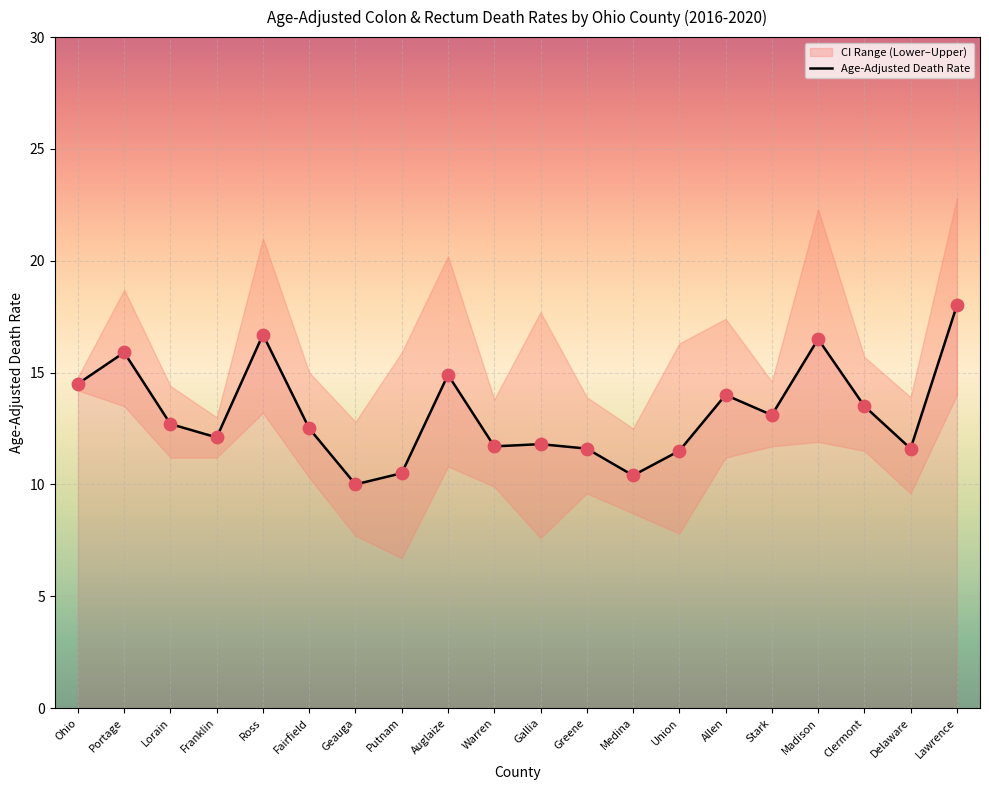

Approximately how many times larger is the value at Gallia compared to Ross?

0.7